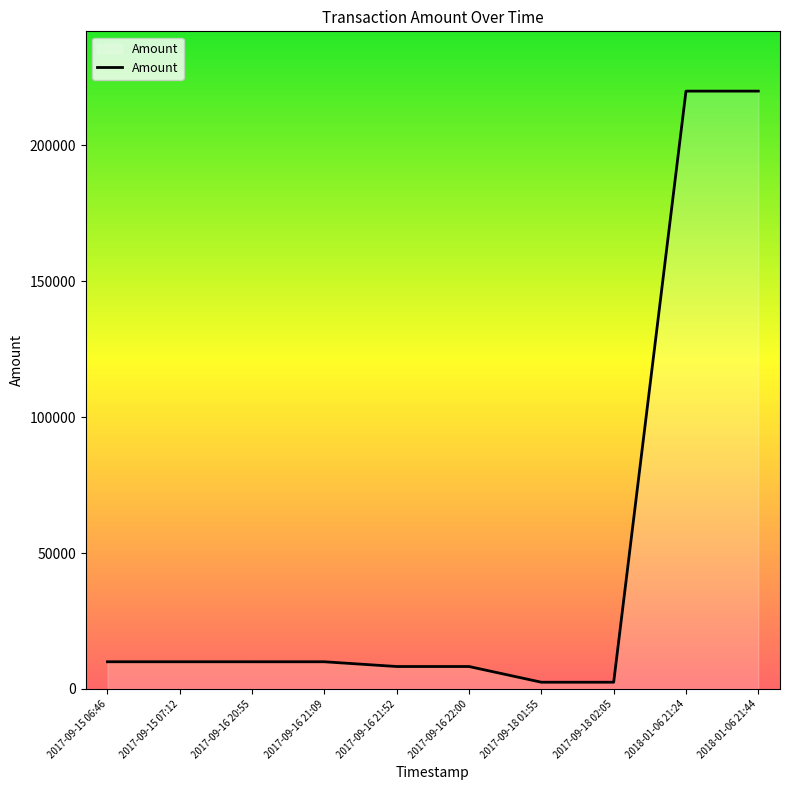

What is the change in value from 2017-09-15 06:46 to 2017-09-18 01:55?

-7525.2